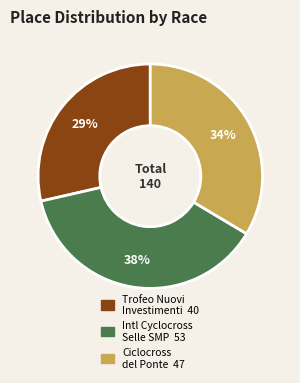

To the nearest percent, what is the average slice percentage?

33%